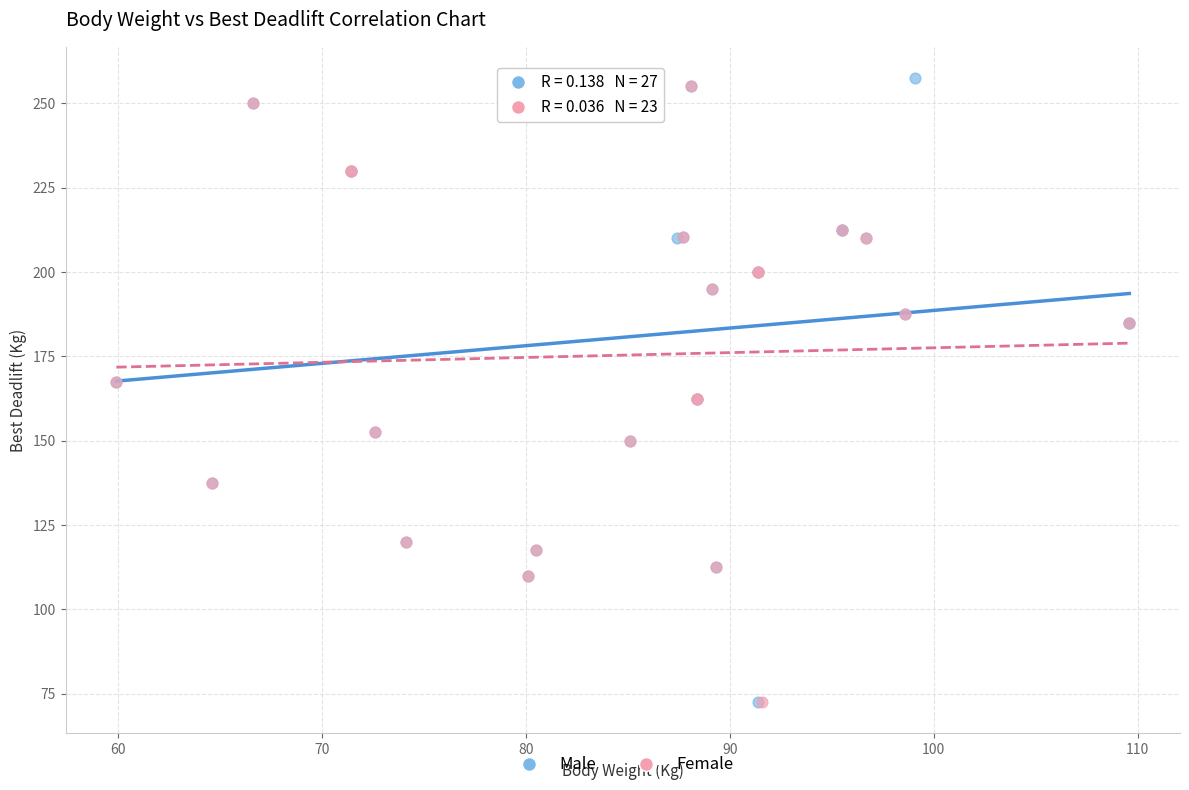

Which series has the largest Y range (max minus min)?

Male